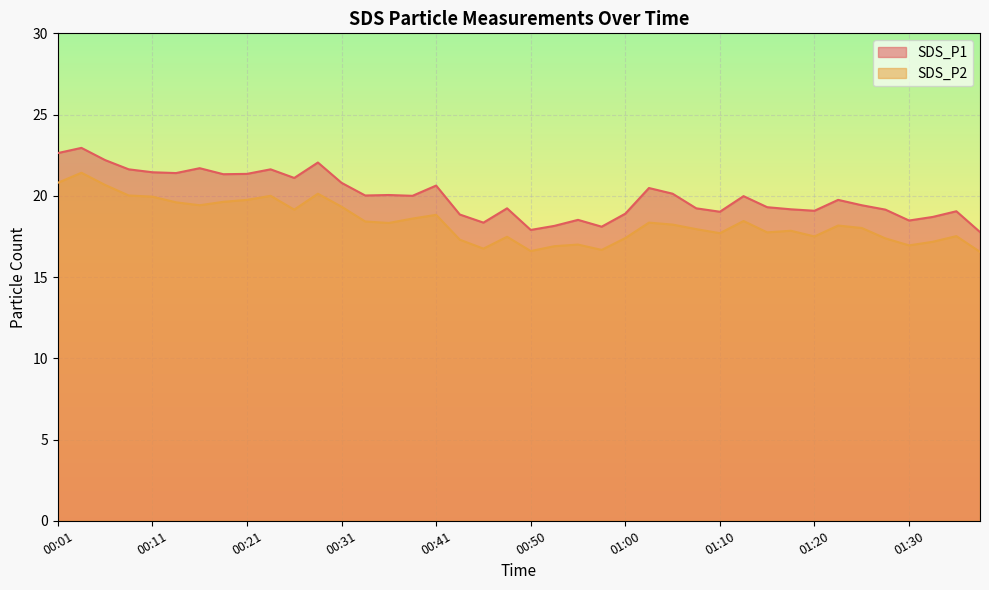

At which category does SDS_P2 reach its first local peak?

00:04